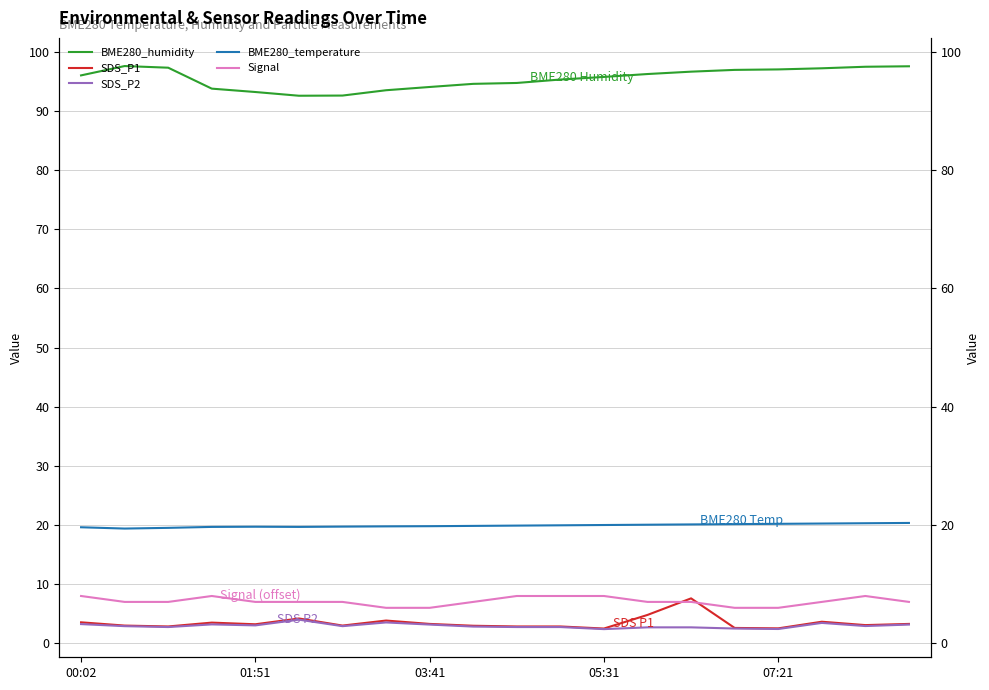

The BME280_humidity series shows 97.5 at 18. True or false?

True